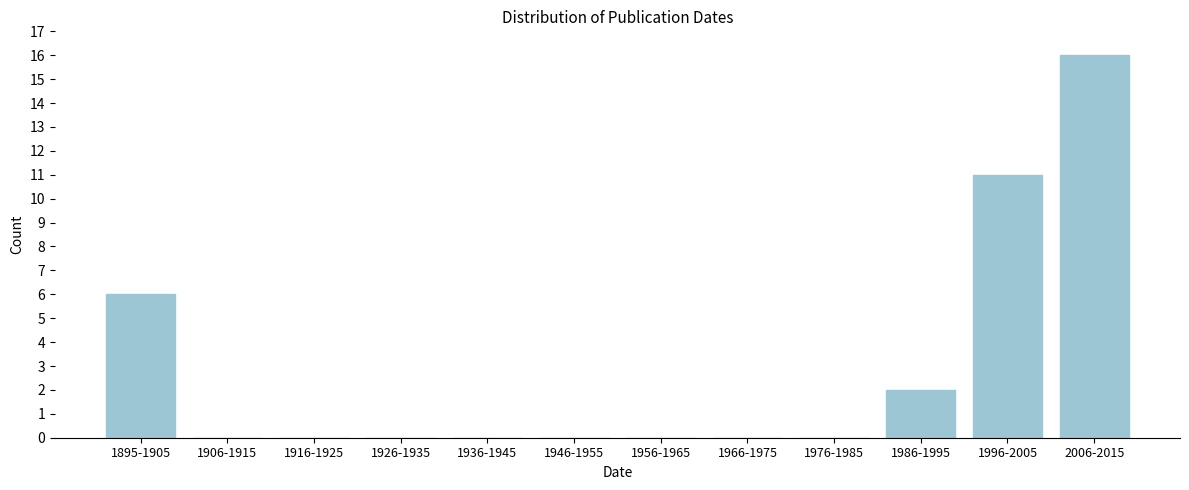

Reading left to right, transcribe all the data shown in this chart.

1895-1905=6	1906-1915=0	1916-1925=0	1926-1935=0	1936-1945=0	1946-1955=0	1956-1965=0	1966-1975=0	1976-1985=0	1986-1995=2	1996-2005=11	2006-2015=16